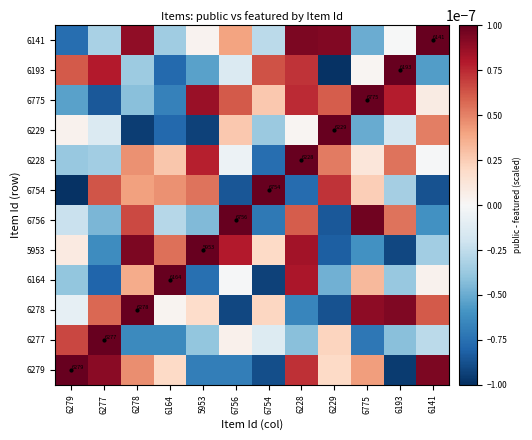

List the series in order of their peak value, lowest first.

6279, 6277, 6278, 6164, 5953, 6756, 6754, 6228, 6229, 6775, 6193, 6141